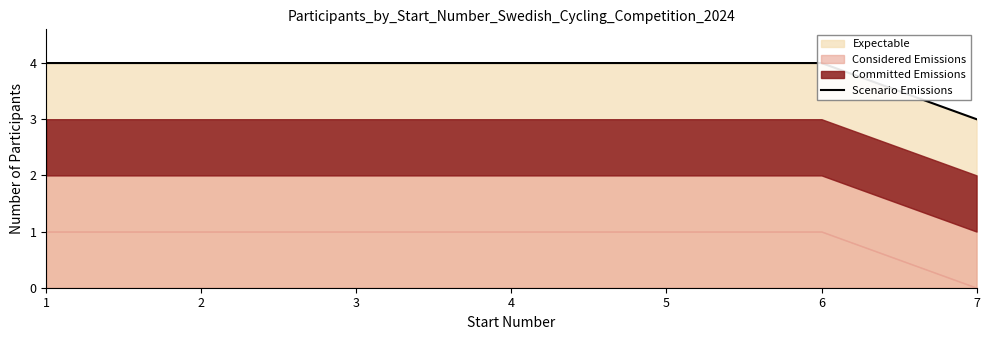

Does the chart have visible grid lines?

No